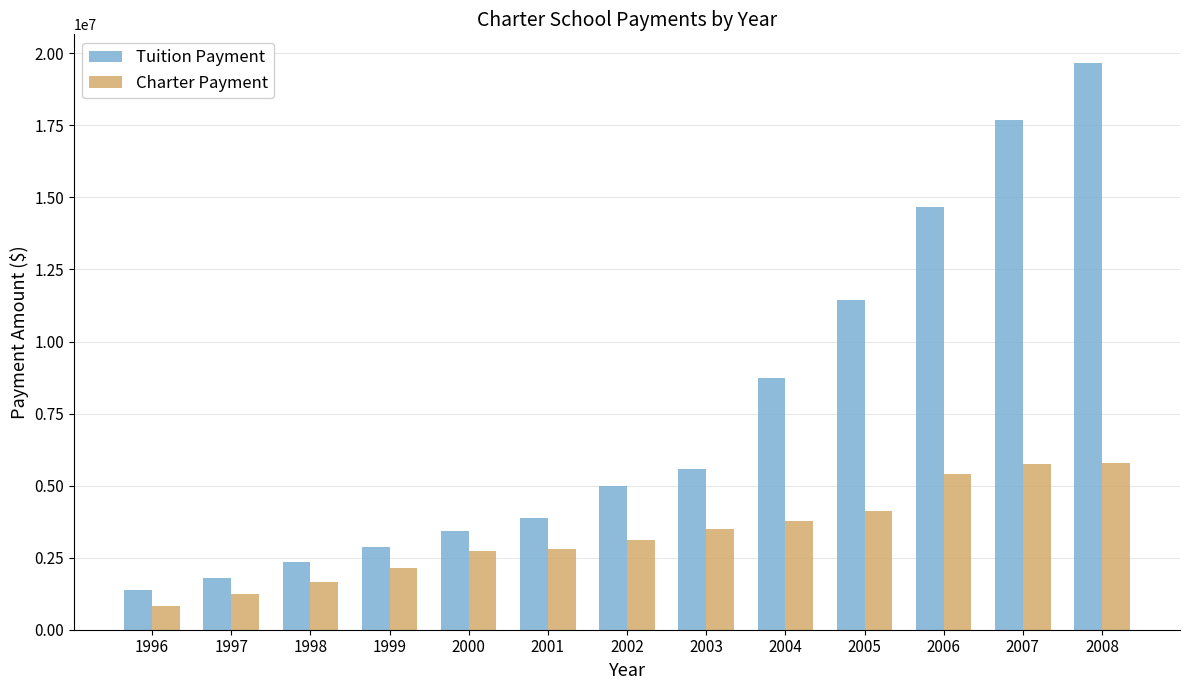

At which category is the sum across all series the highest?

2008